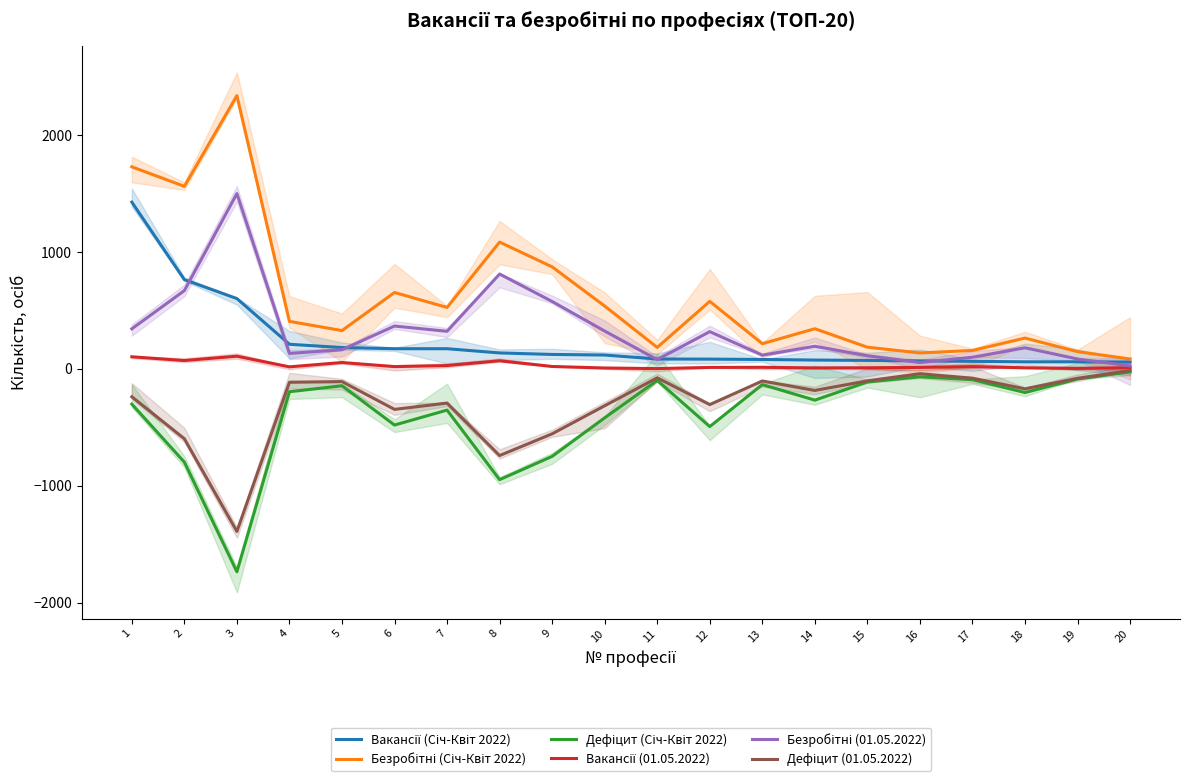

What is the value of the Безробітні (01.05.2022) point at the 8th from the left?

811